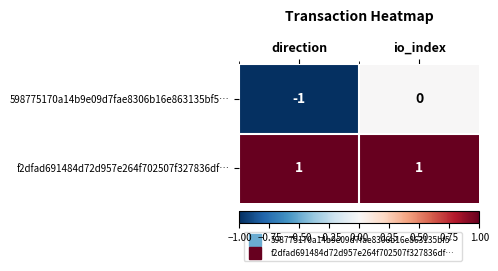

Which category has the lowest value across all series?

direction